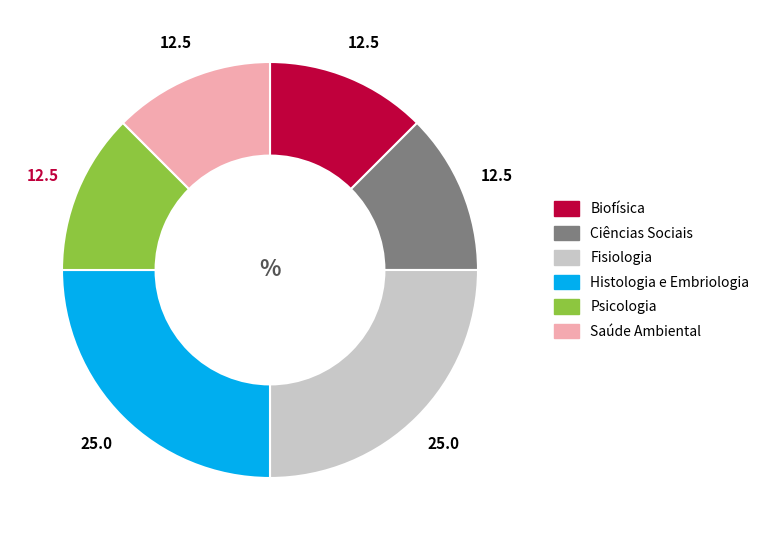

Is there a majority slice in this chart?

No